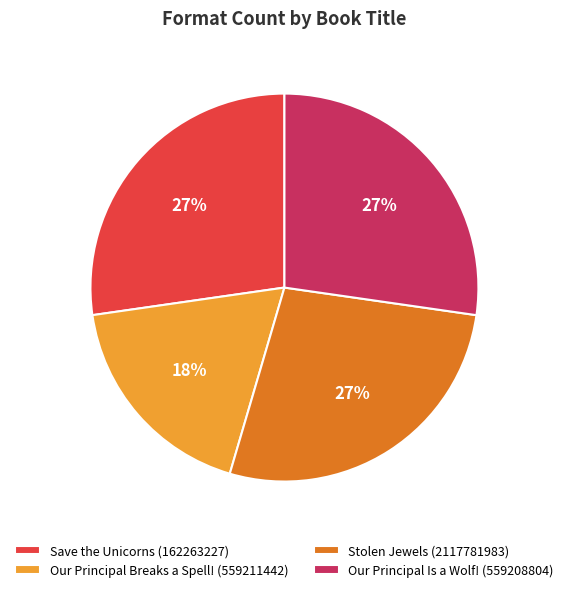

Which has a higher value, Our Principal Breaks a Spell! (559211442) or Our Principal Is a Wolf! (559208804)?

Our Principal Is a Wolf! (559208804)